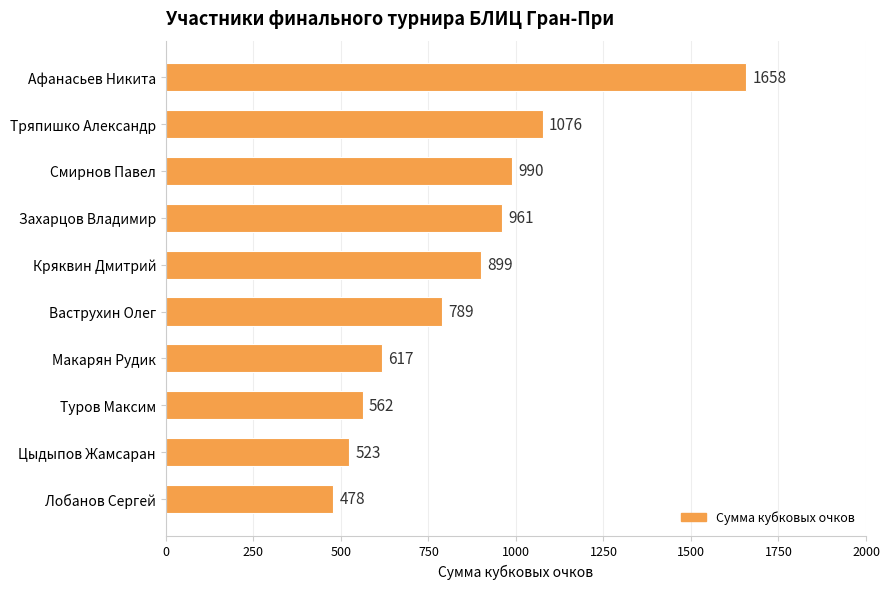

What is the value of the 3rd bar from the top?

990